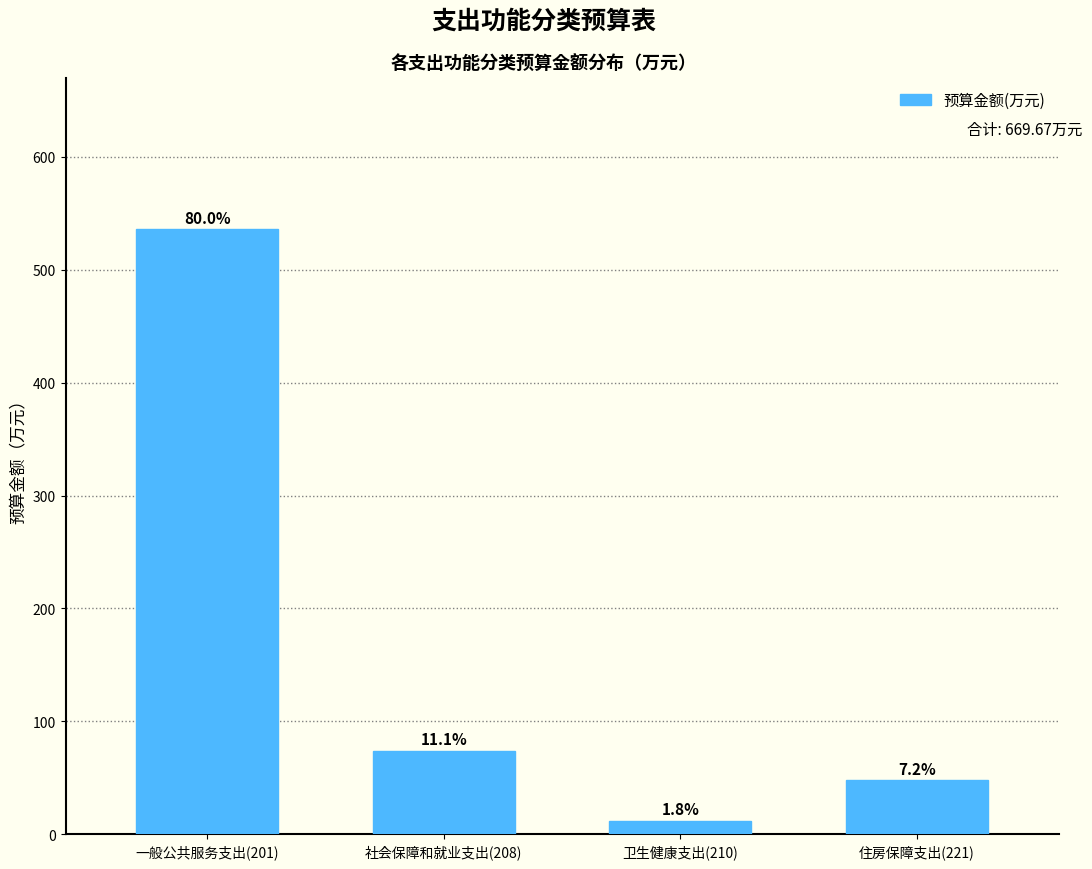

Are the bars horizontal?

No